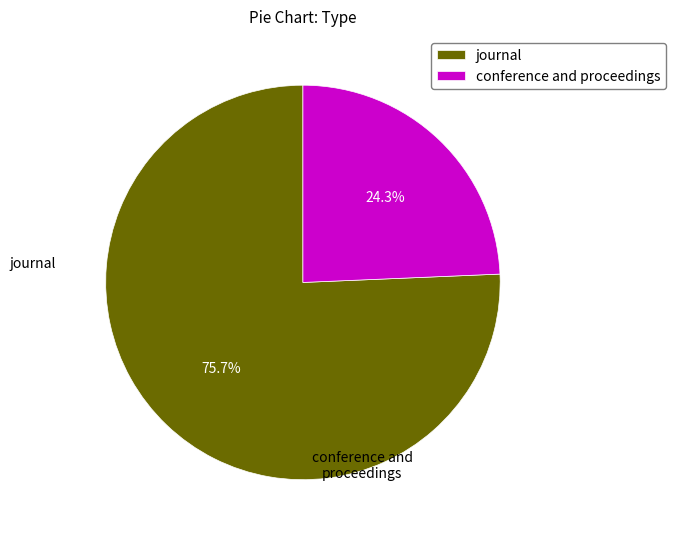

Which has a higher value, conference and proceedings or journal?

journal